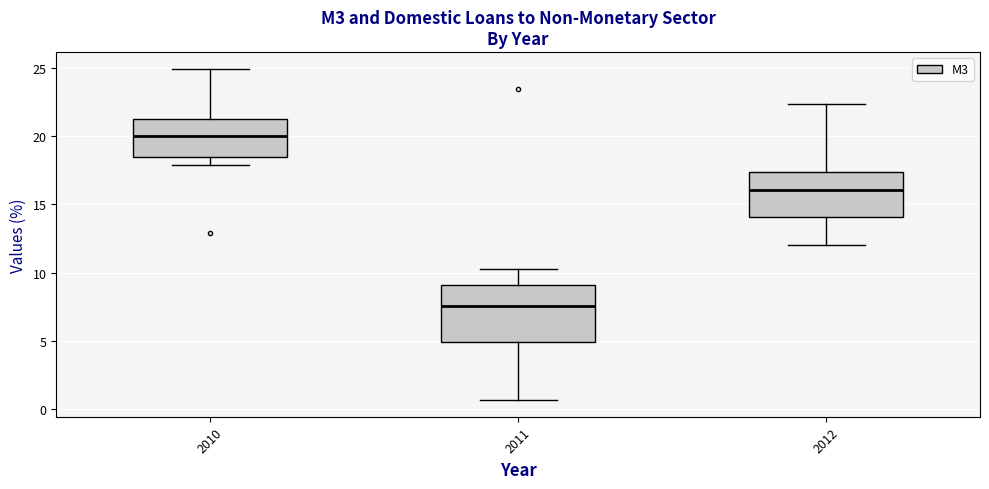

Where does the median line of the box at x = 2012 sit on the y-axis? The values are not printed on the chart, so give them approximately, as read against the axis.

16.0